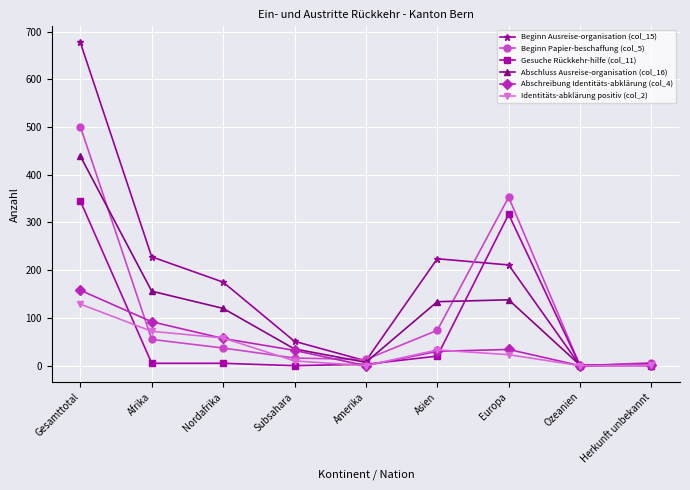

What is the maximum value shown in the chart?

677